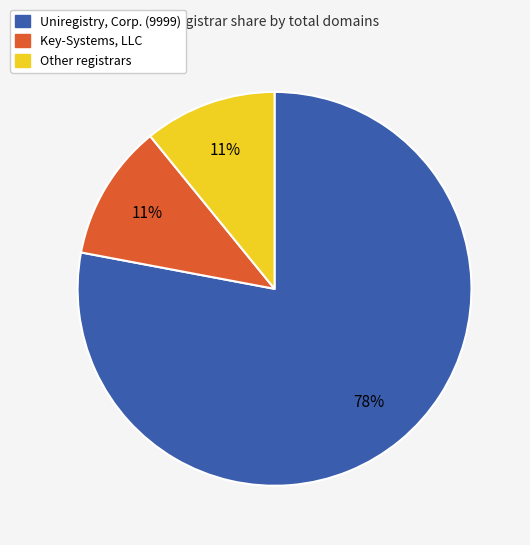

Is there a majority slice in this chart?

Yes